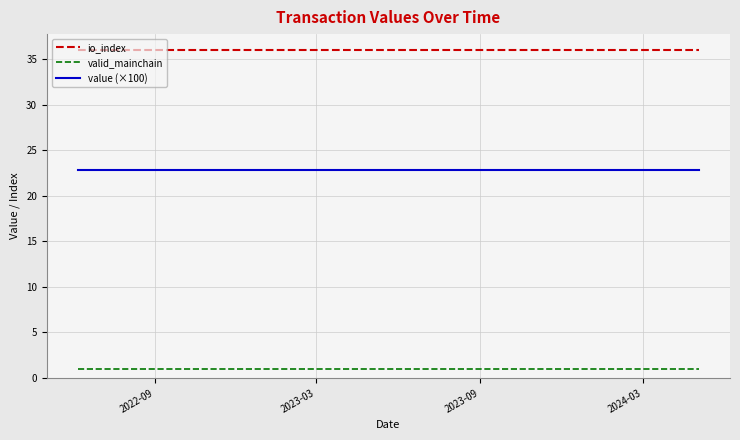

At how many categories does at least one series exceed 5?

24